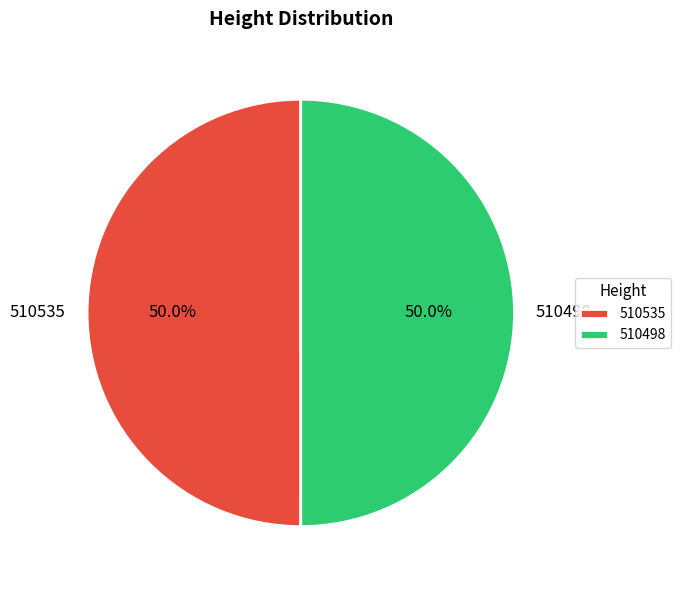

Combined, what portion of the pie is 510535 and 510498?

100.0%